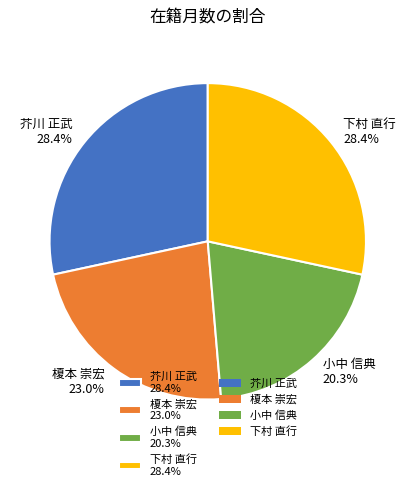

Count the number of slices in the pie.

4